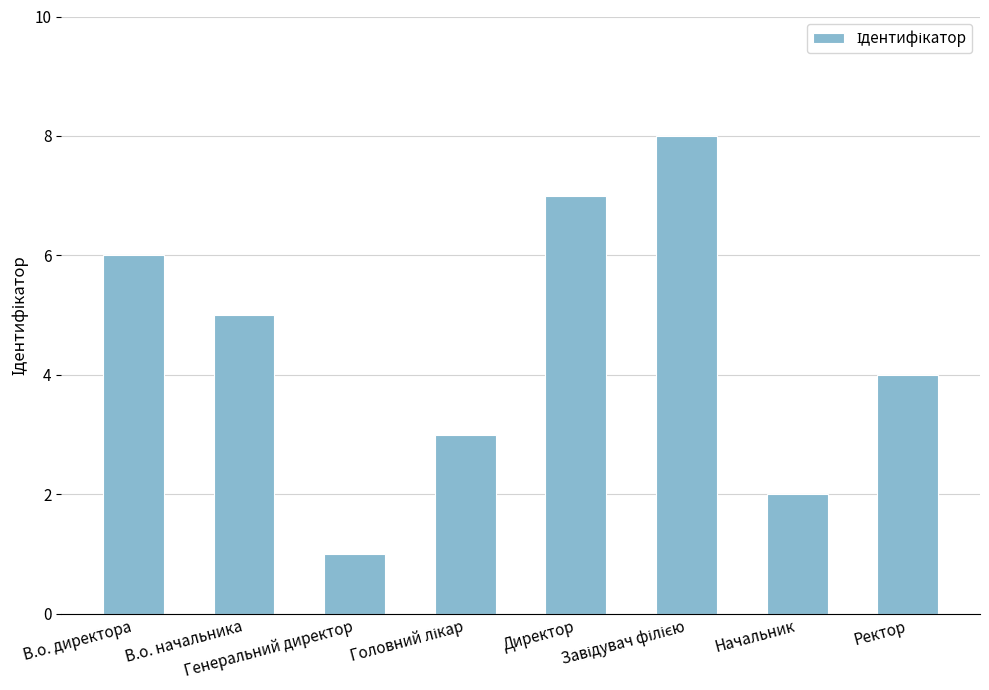

What is the sum of the values at Ректор and Генеральний директор?

5